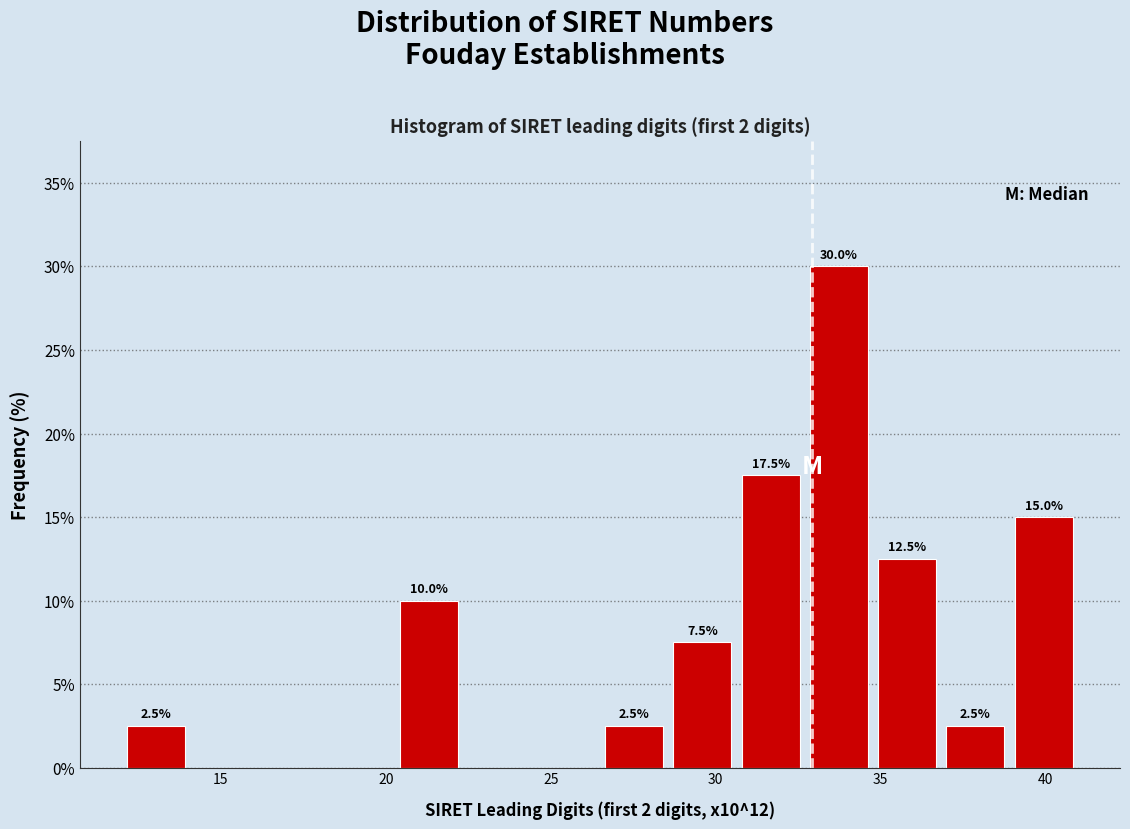

Over which range of the x-axis is the bar tallest?

32.5 to 35.0